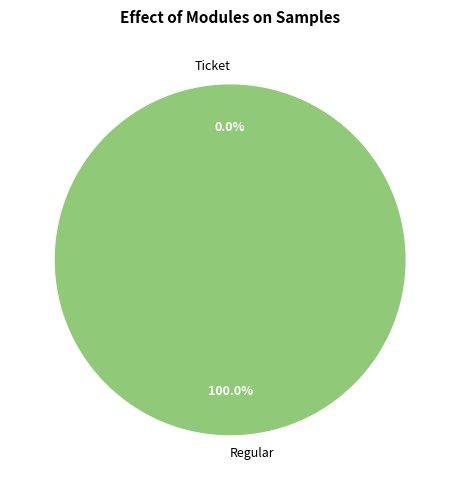

To the nearest percent, what is the difference between the Regular and Ticket slice percentages?

100%